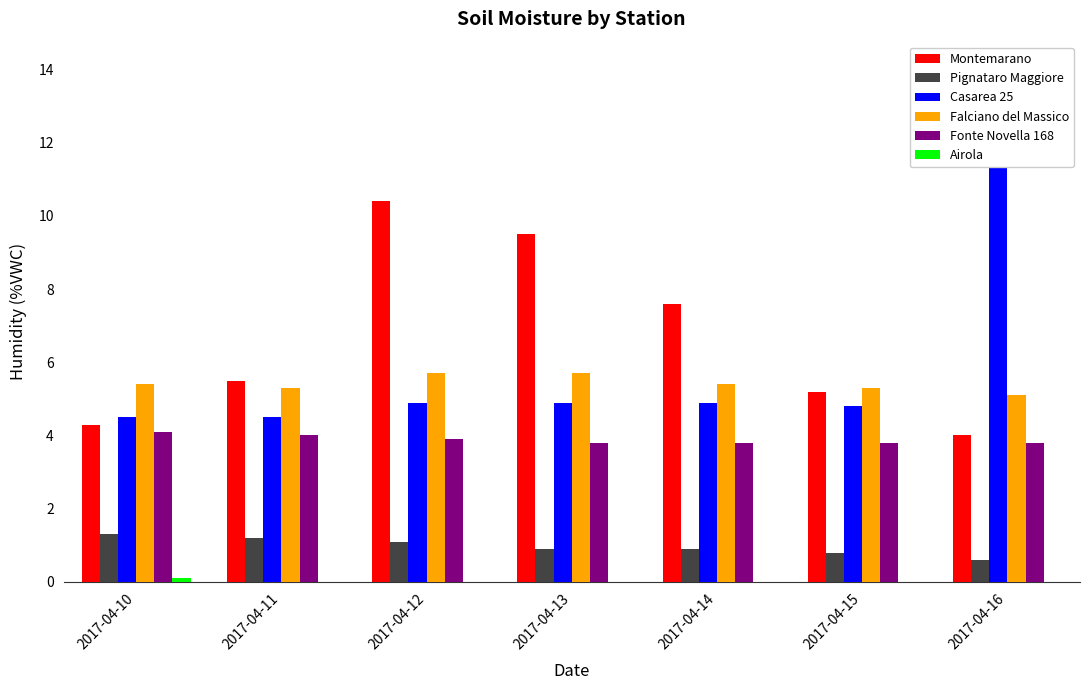

What are all the series names shown in the legend?

Montemarano, Pignataro Maggiore, Casarea 25, Falciano del Massico, Fonte Novella 168, Airola